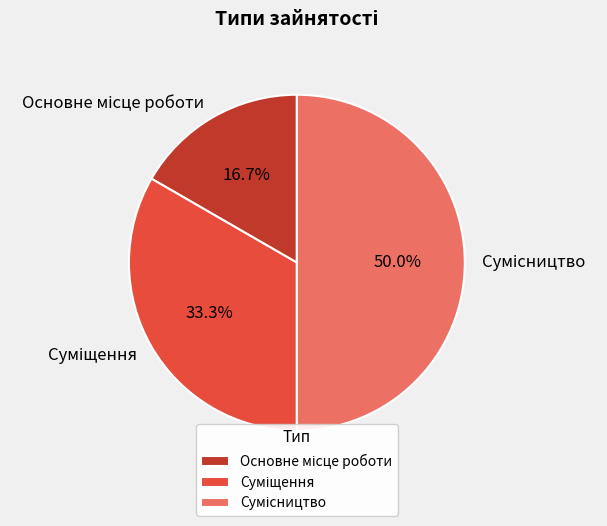

Does any single category account for the majority?

No